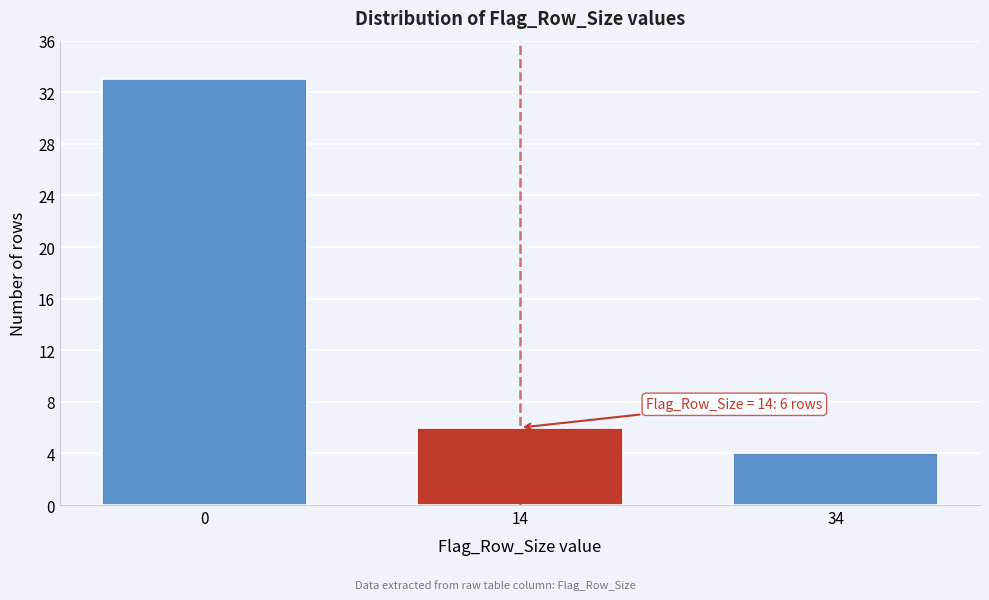

Reading right to left, list all the values displayed in this chart.

4	6	33